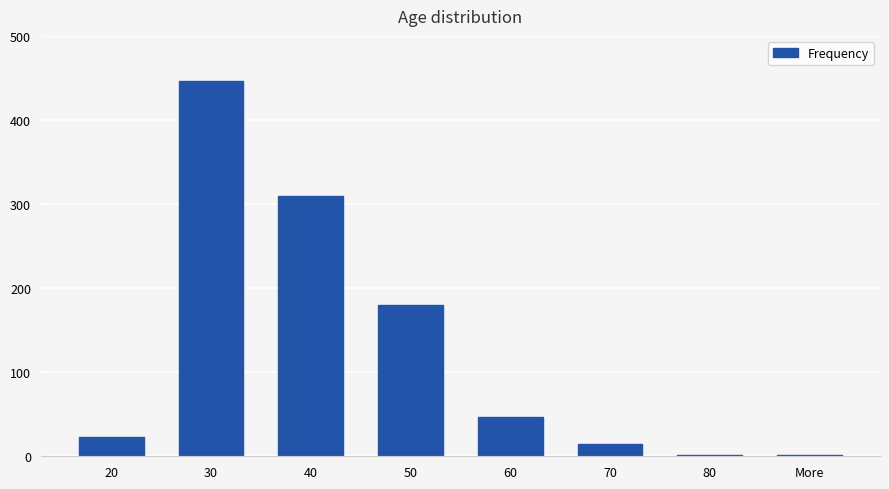

At which label does the data first exceed 47?

30